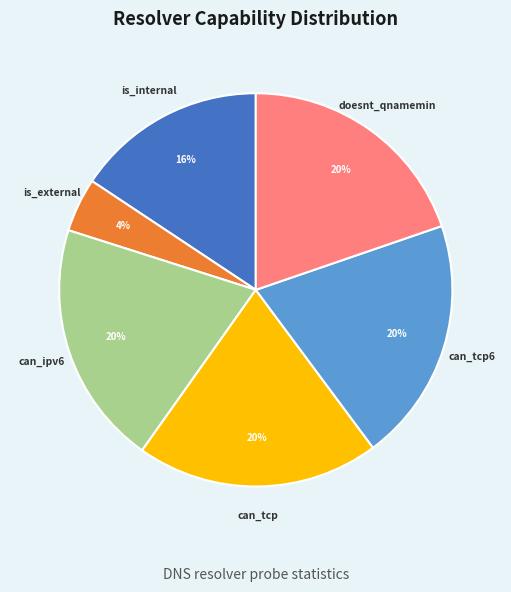

To the nearest percent, what is the average slice percentage?

17%